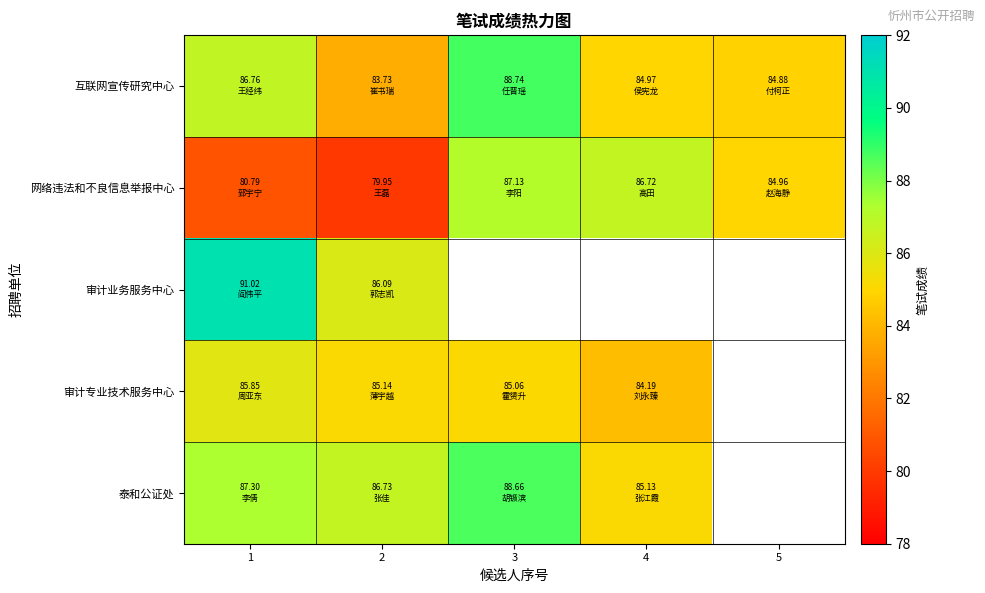

The value of 审计业务服务中心 at 1 is 145.0. True or false?

False